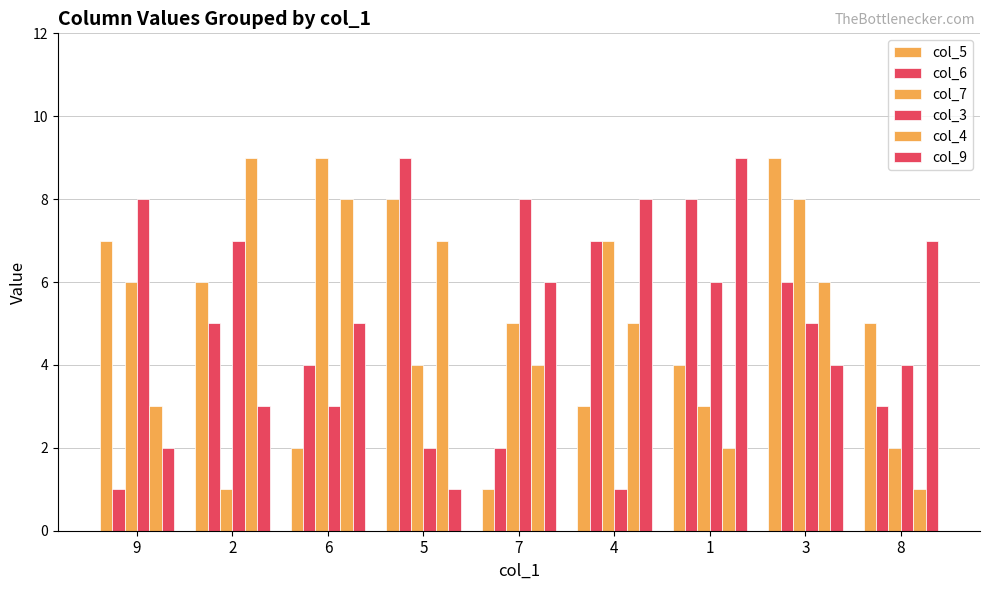

Are the bars grouped side by side (vs. stacked)?

Yes